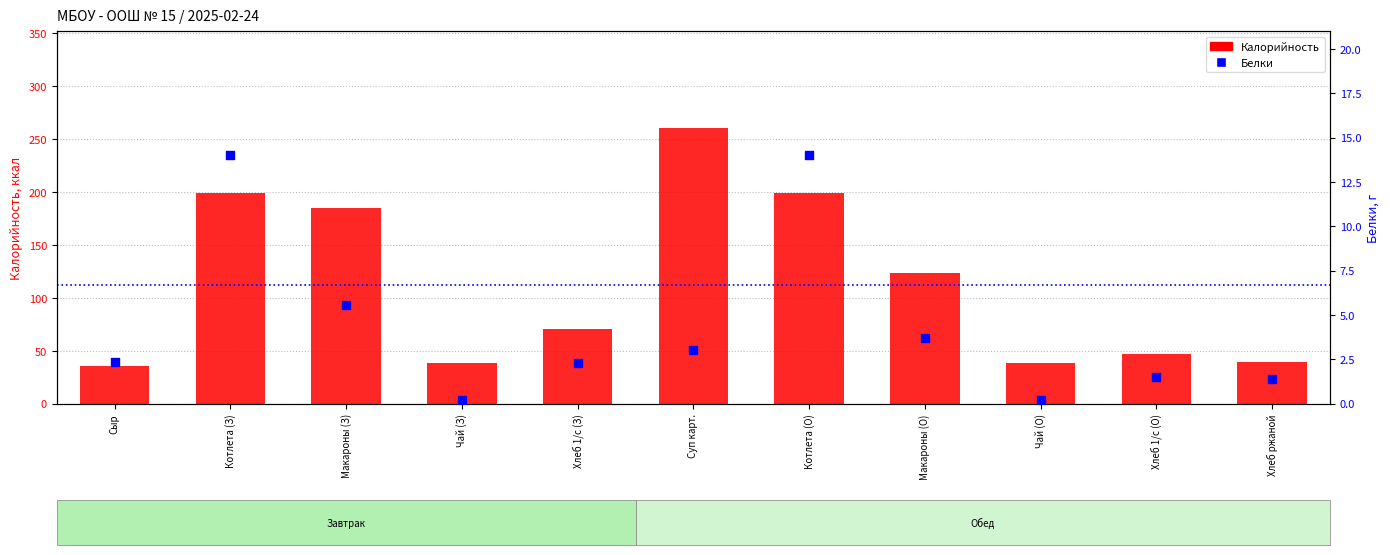

Which series contains the highest Y value?

Калорийность